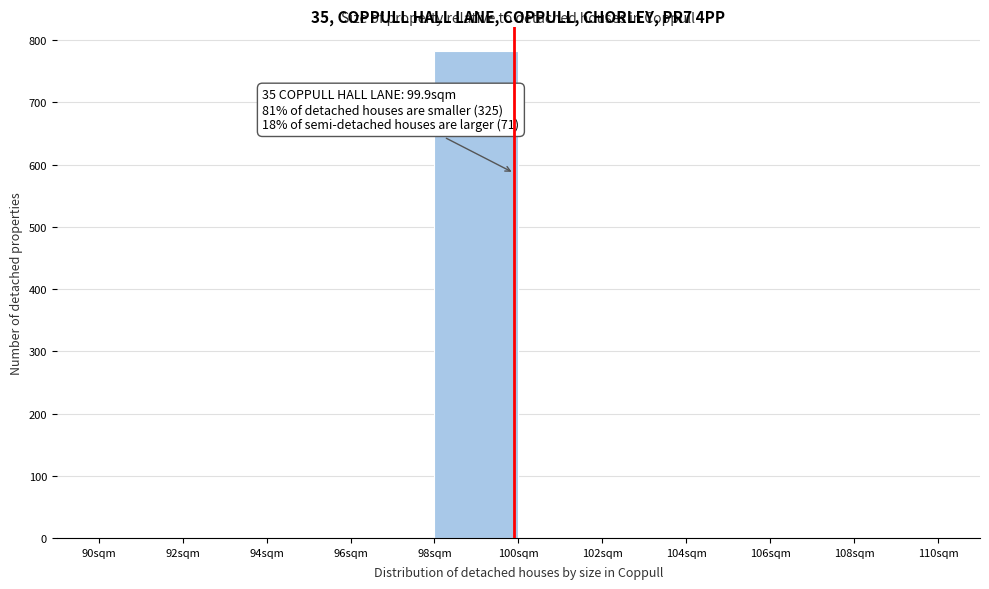

Over which range of the x-axis is the bar tallest?

98 to 100